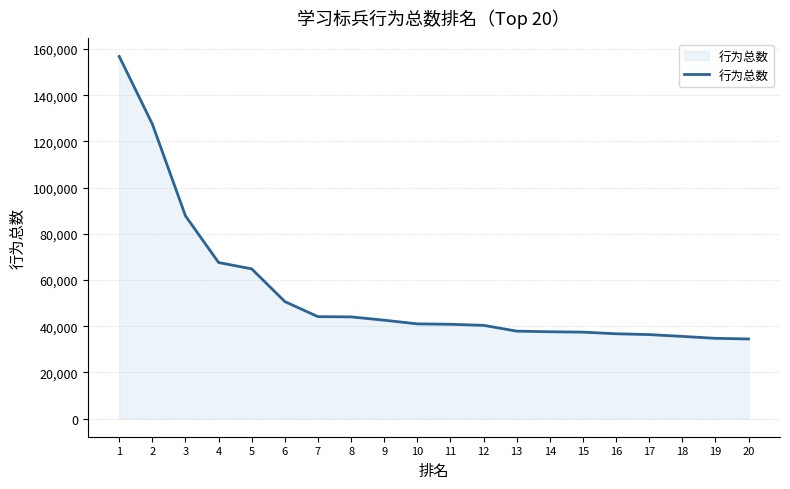

True or false: the data shows 16946 at 4.

False